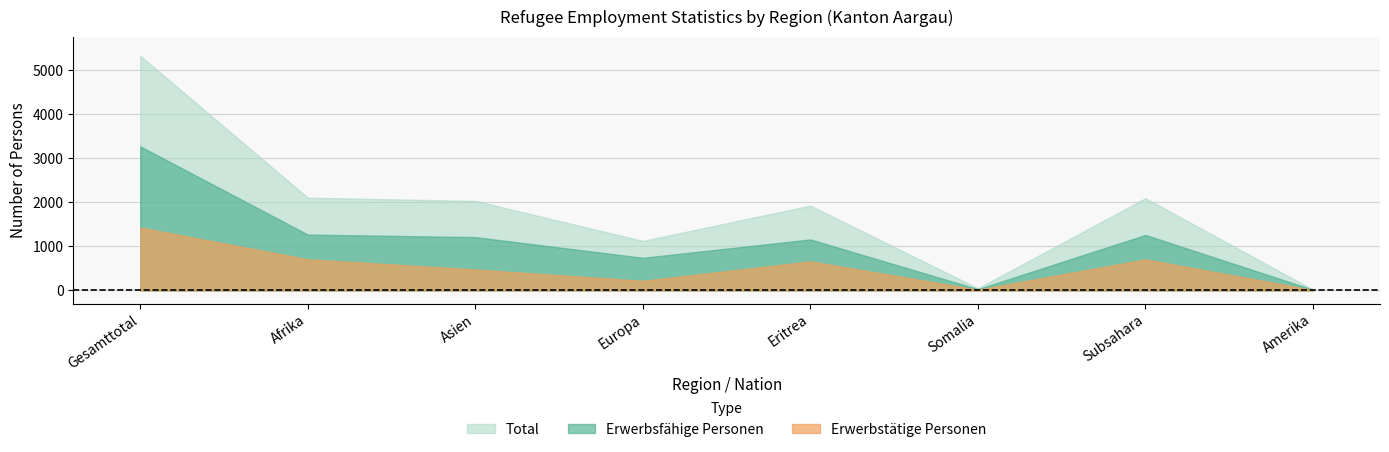

What position from the right is Somalia?

3